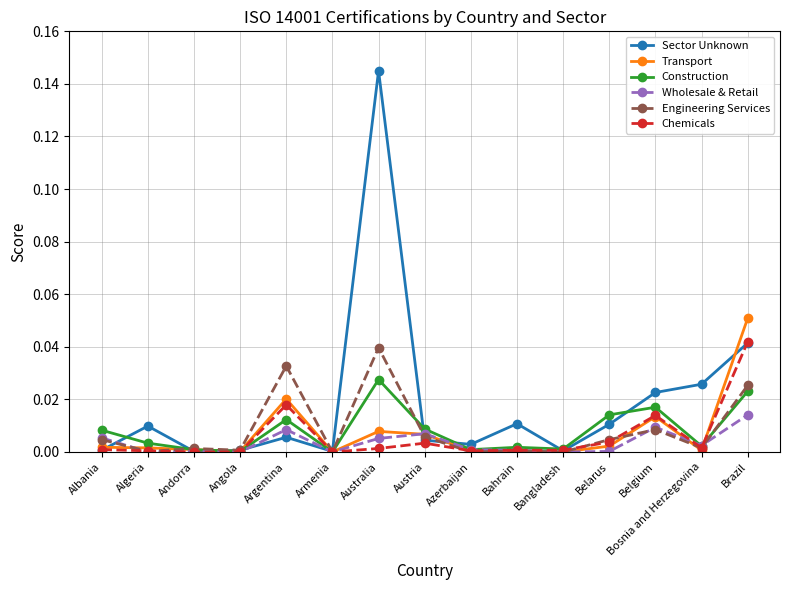

Which category has the highest value across all series?

Australia